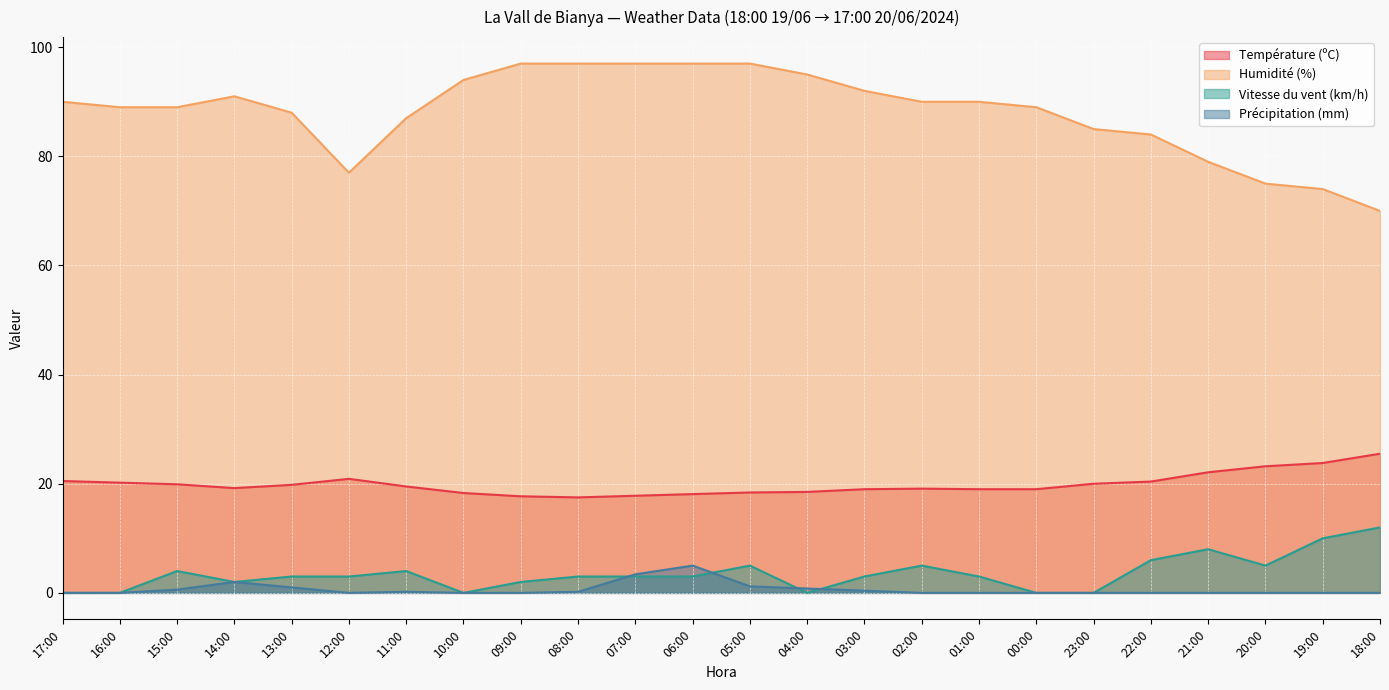

Reading left to right, transcribe all the data shown in this chart.

Température (ºC): 20.5	20.2	19.9	19.2	19.8	20.9	19.5	18.3	17.7	17.5	17.8	18.1	18.4	18.5	19.0	19.1	19.0	19.0	20.0	20.4	22.1	23.2	23.8	25.5
Humidité (%): 90.0	89.0	89.0	91.0	88.0	77.0	87.0	94.0	97.0	97.0	97.0	97.0	97.0	95.0	92.0	90.0	90.0	89.0	85.0	84.0	79.0	75.0	74.0	70.0
Vitesse du vent (km/h): 0.0	0.0	4.0	2.0	3.0	3.0	4.0	0.0	2.0	3.0	3.0	3.0	5.0	0.0	3.0	5.0	3.0	0.0	0.0	6.0	8.0	5.0	10.0	12.0
Précipitation (mm): 0.0	0.0	0.6	2.0	1.0	0.0	0.2	0.0	0.0	0.2	3.4	5.0	1.2	0.8	0.4	0.0	0.0	0.0	0.0	0.0	0.0	0.0	0.0	0.0